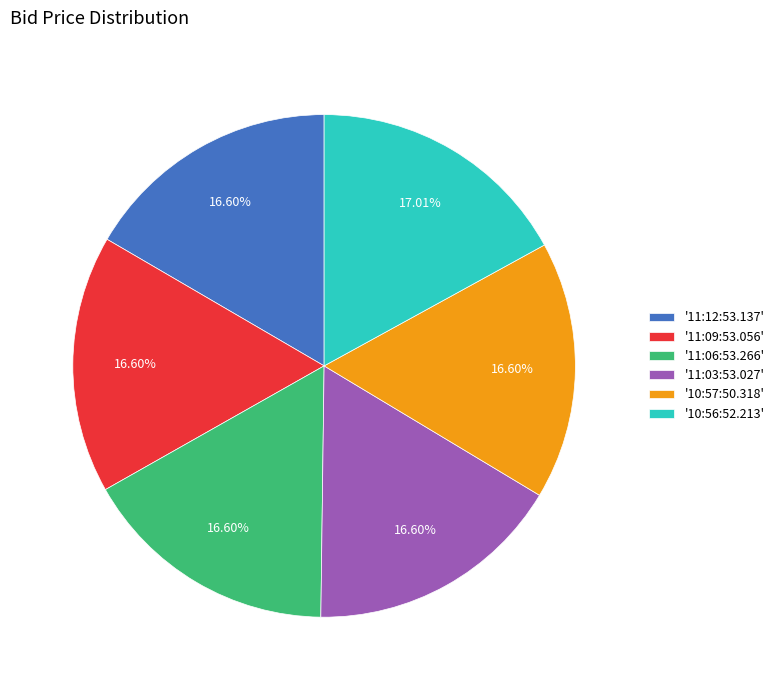

Does any single category account for the majority?

No